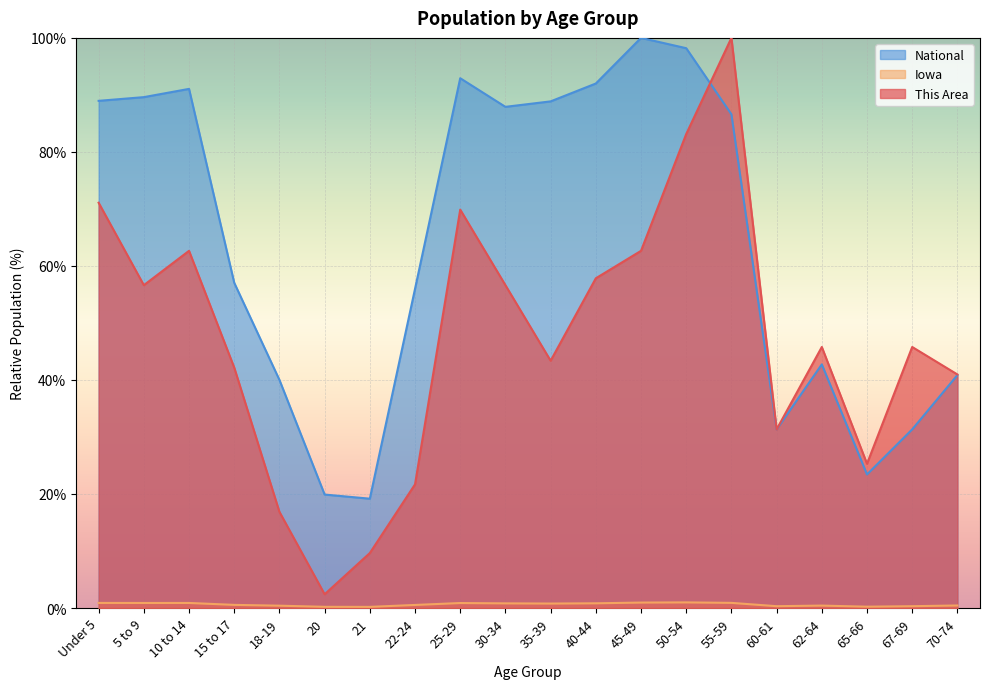

Which series changed the most between 21 and 22-24?

National